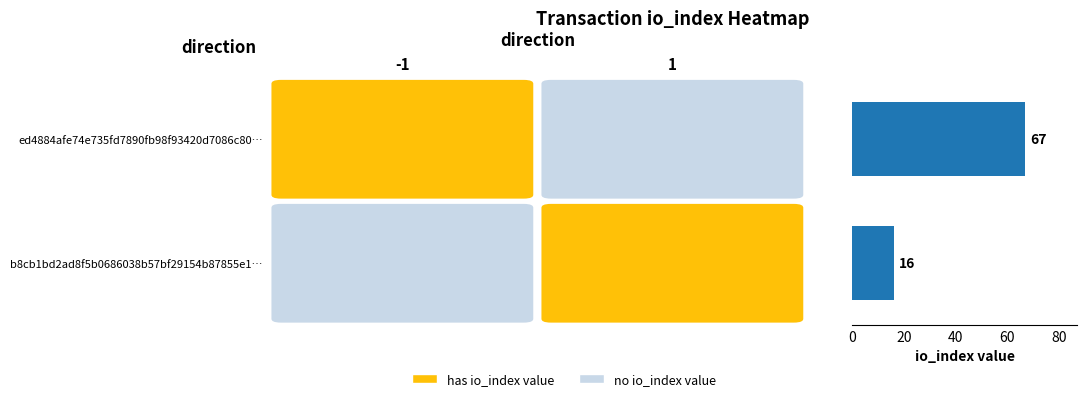

What is the sum of all values?

83